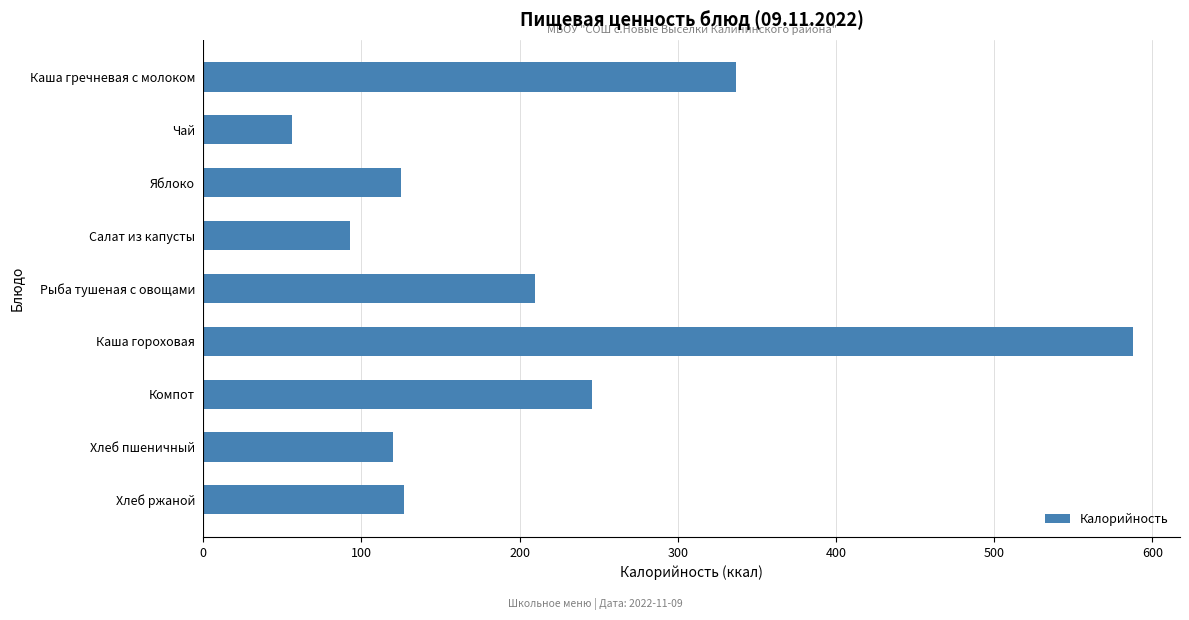

Does the chart contain any negative values?

No